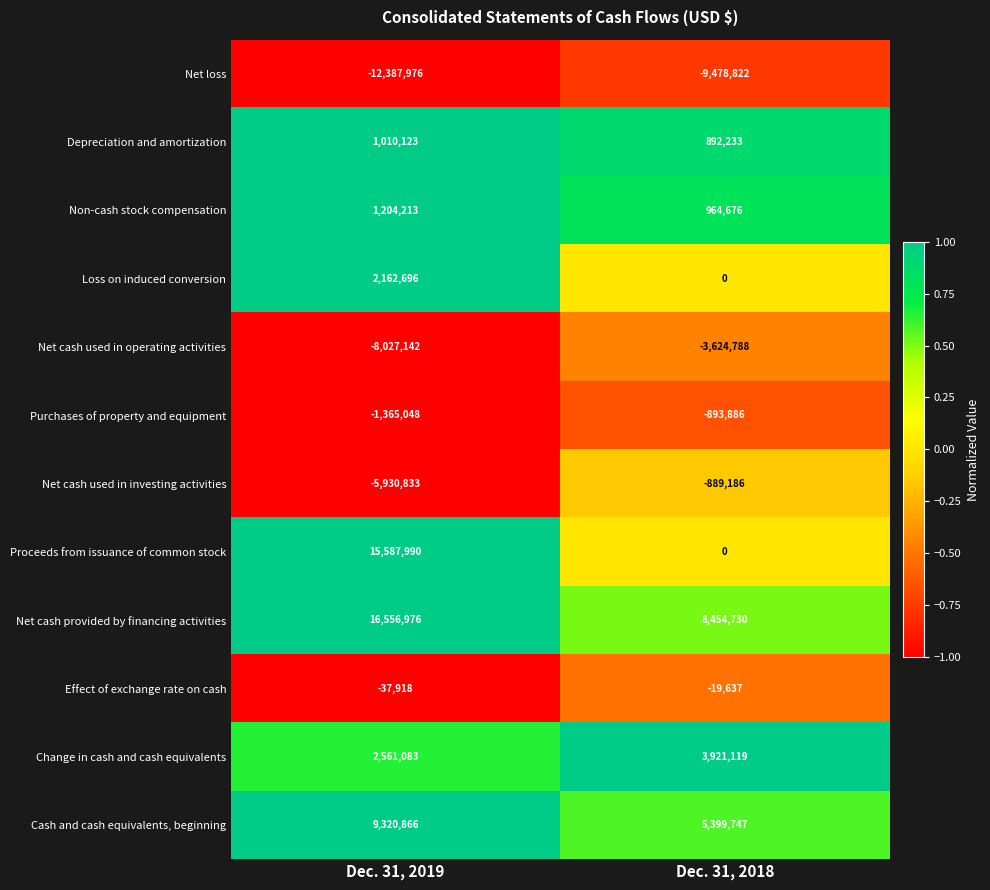

Is the value of Proceeds from issuance of common stock at Dec. 31, 2019 greater than the value of Net cash used in investing activities at Dec. 31, 2019?

Yes